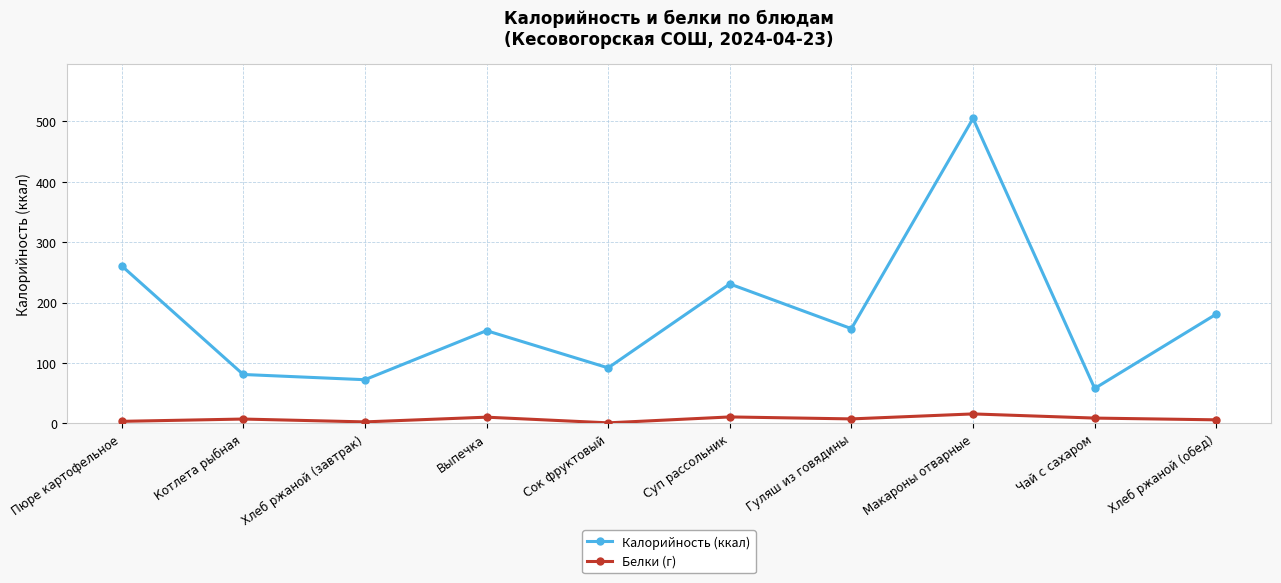

How many interior local valleys does the Калорийность (ккал) series have?

4